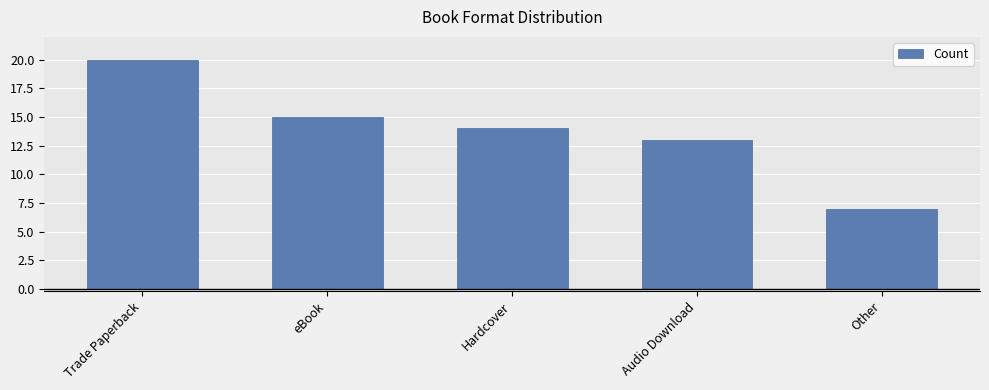

What is the difference between the second highest and second lowest values?

2